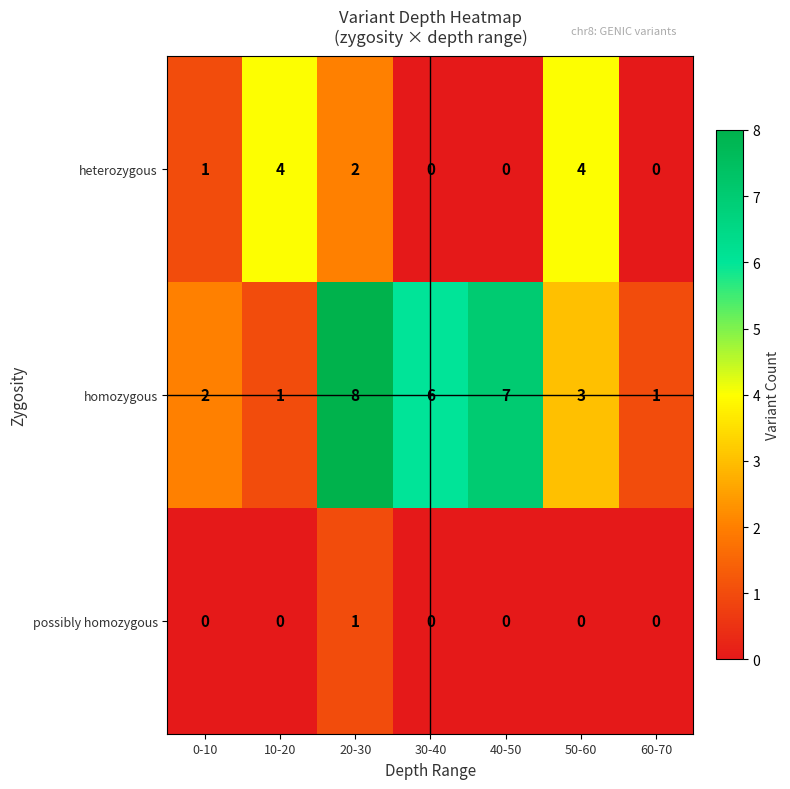

What is the greatest value displayed?

8